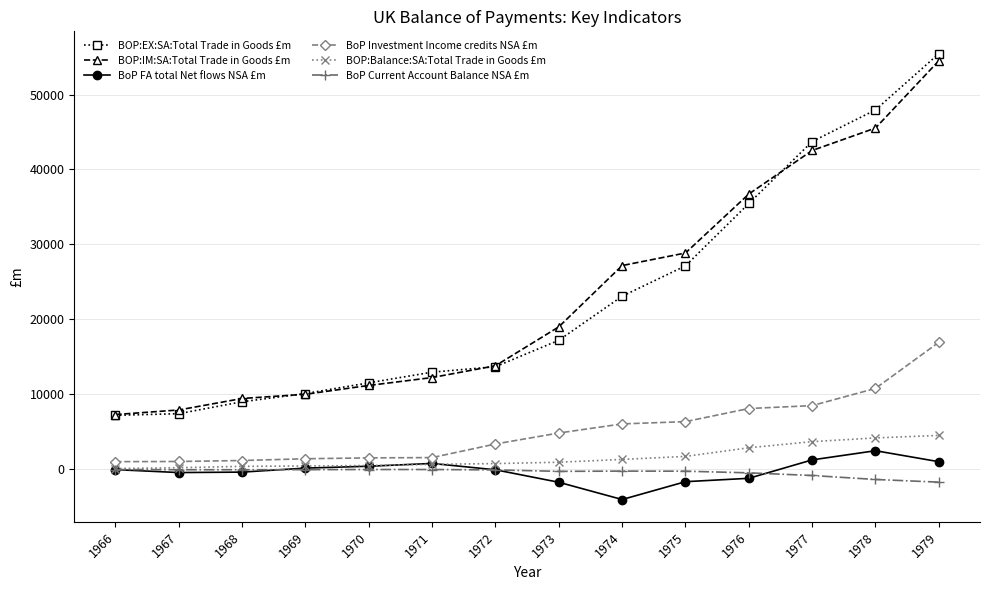

What is the spread (max minus min) of values at 1977?

44621